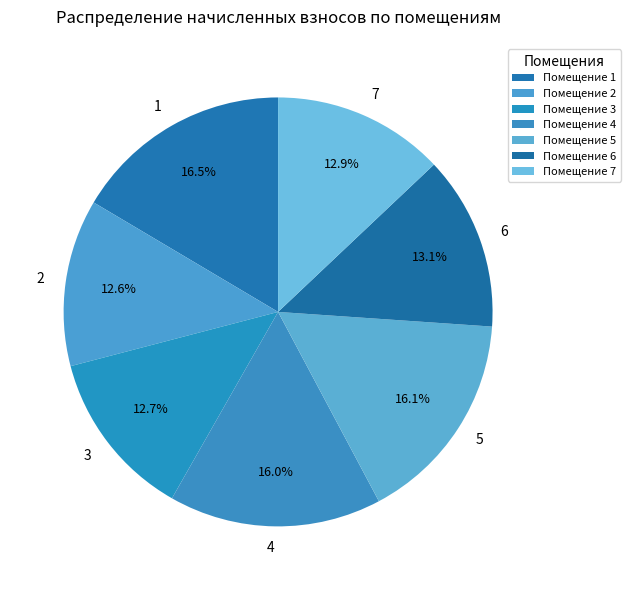

Which has a higher value, 1 or 6?

1